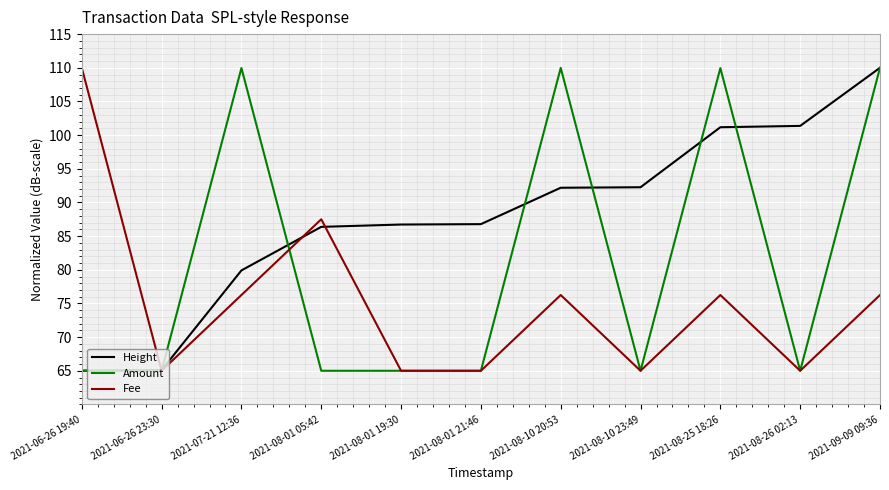

At how many categories does at least one series exceed 88?

7